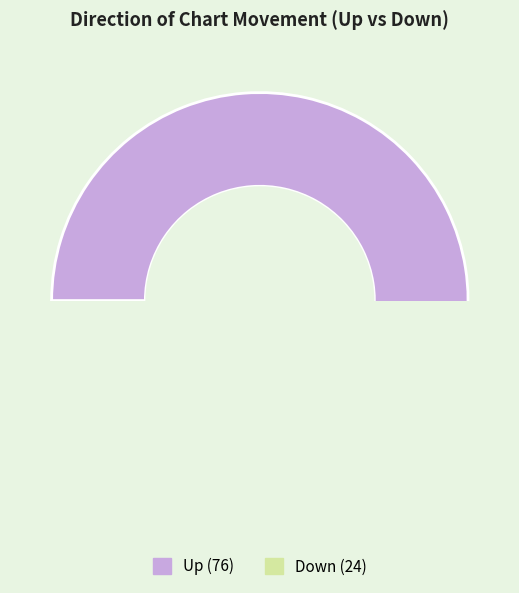

True or false: up accounts for 76% of the total.

True